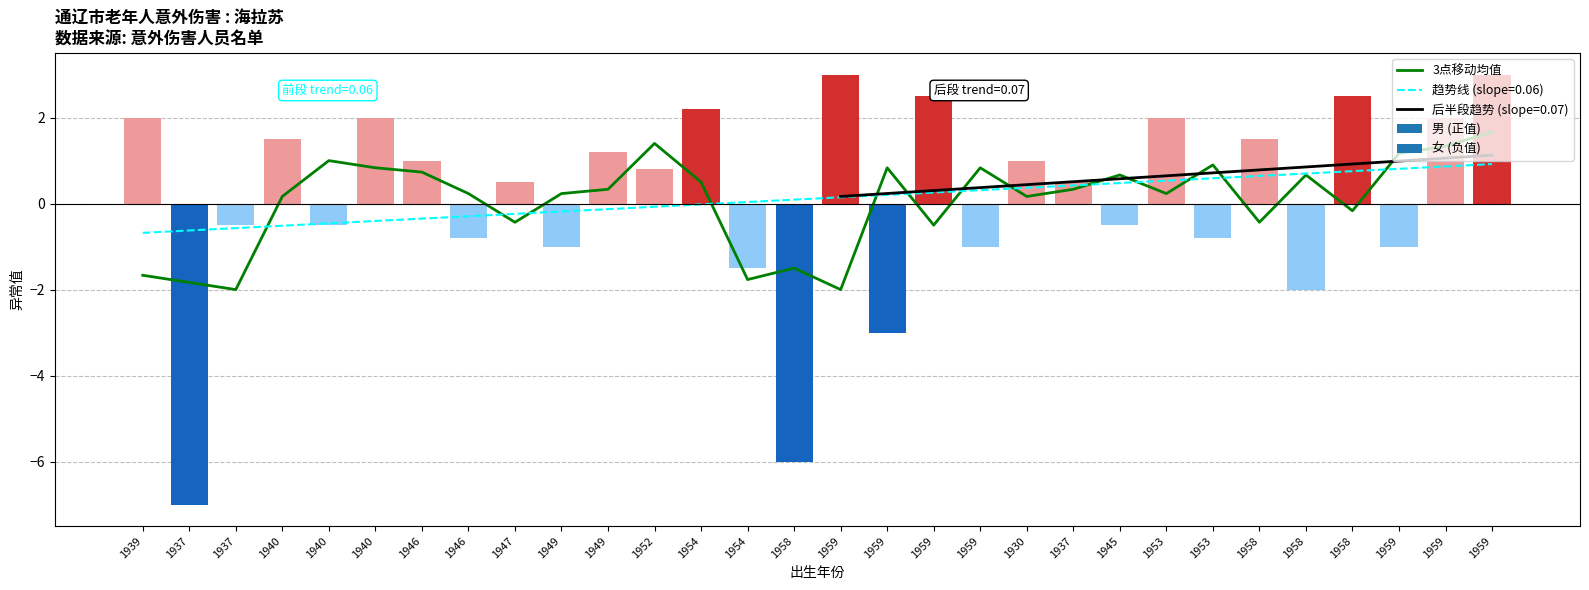

Reading left to right, list all the values displayed in this chart.

-1.7	-1.8	-2.0	0.2	1.0	0.8	0.7	0.2	-0.4	0.2	0.3	1.4	0.5	-1.8	-1.5	-2.0	0.8	-0.5	0.8	0.2	0.3	0.7	0.2	0.9	-0.4	0.7	-0.2	1.2	1.3	1.7